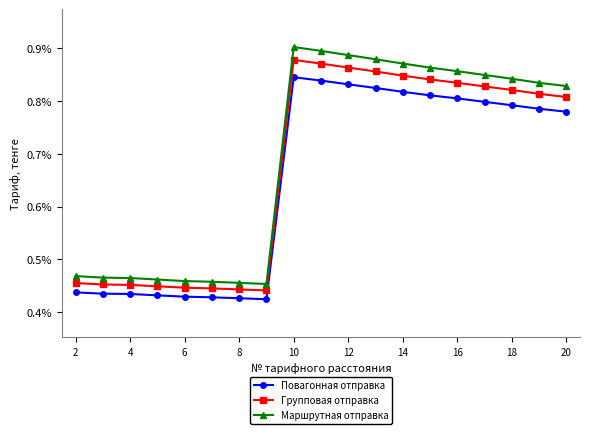

What is the average value of the Групповая отправка series?

0.7